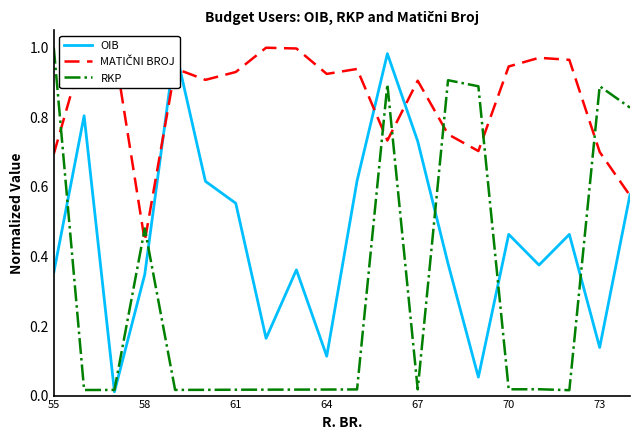

The OIB series shows 0.2 at 55. True or false?

False